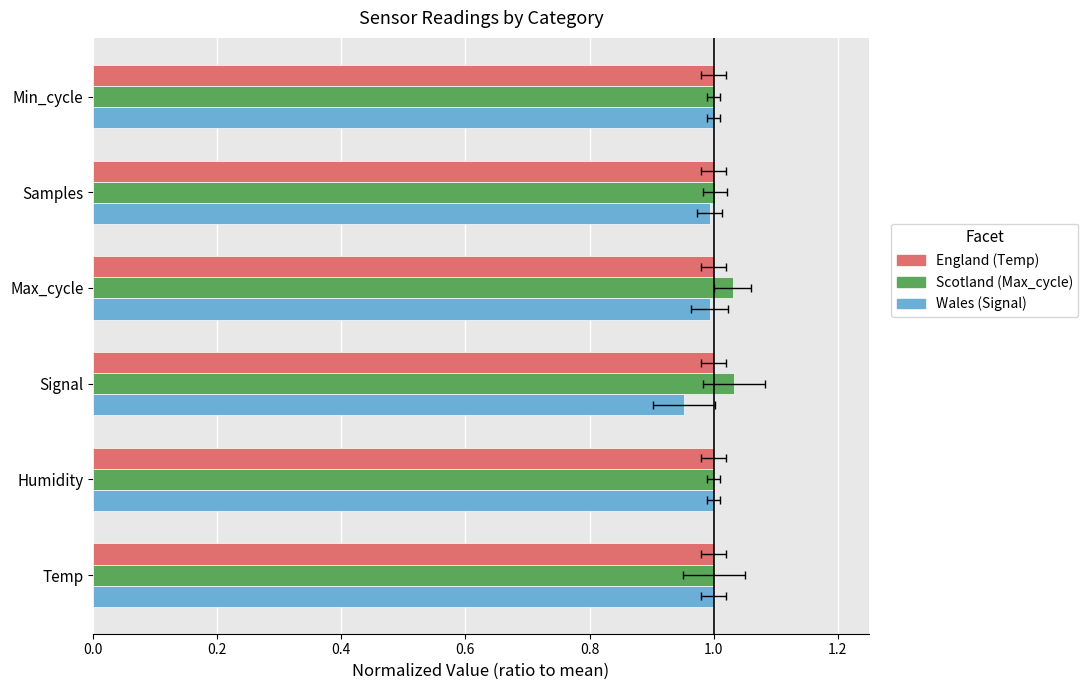

Is it true that Wales (Signal) equals 1.0 at Humidity?

True